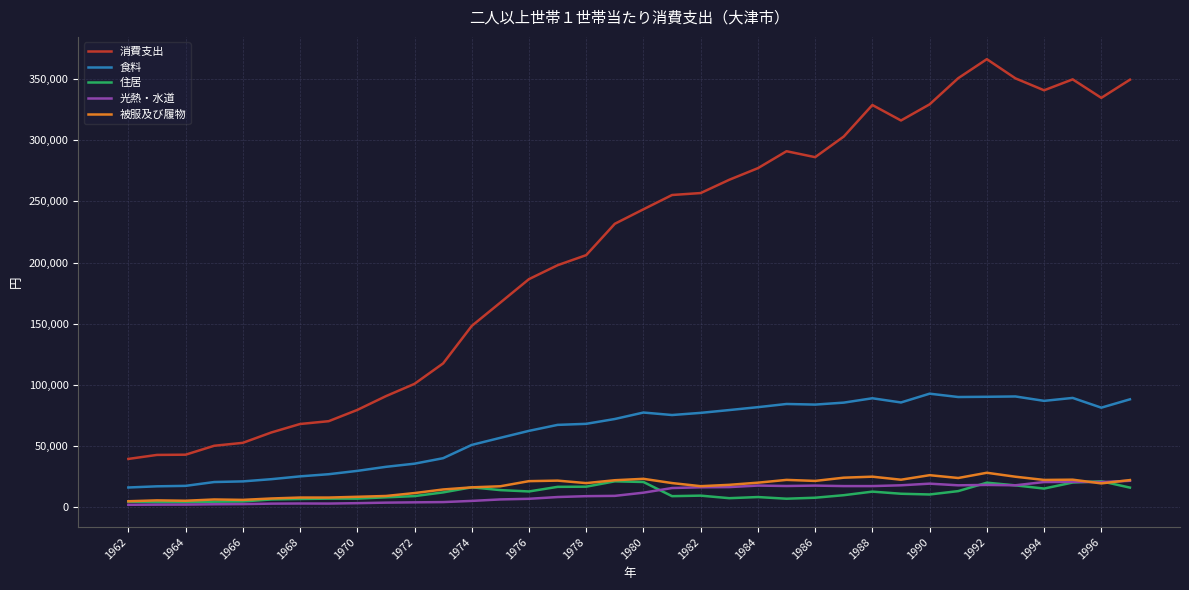

Which series has the largest range (max minus min)?

消費支出